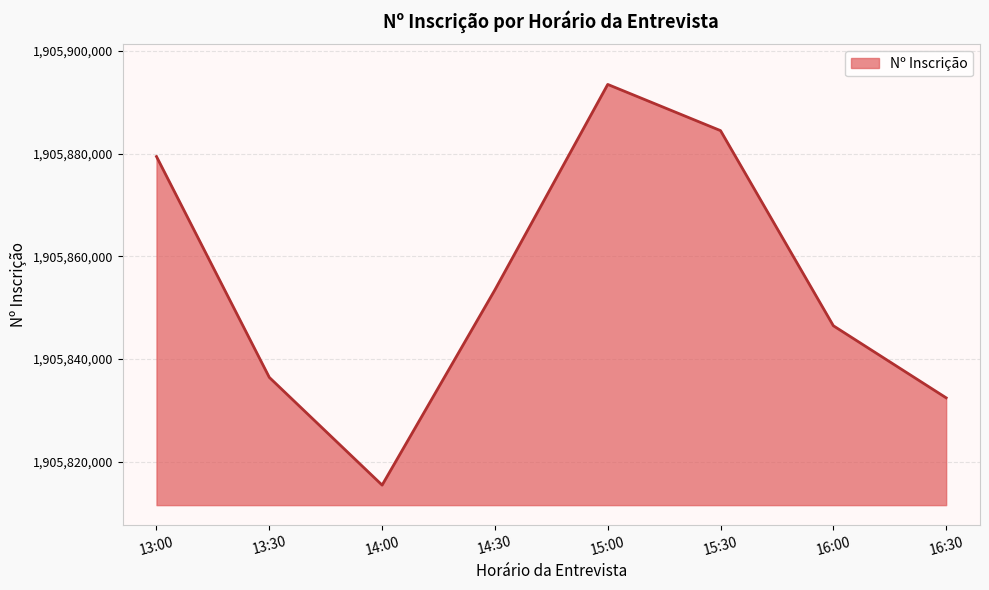

How many values are below 1905853467?

4